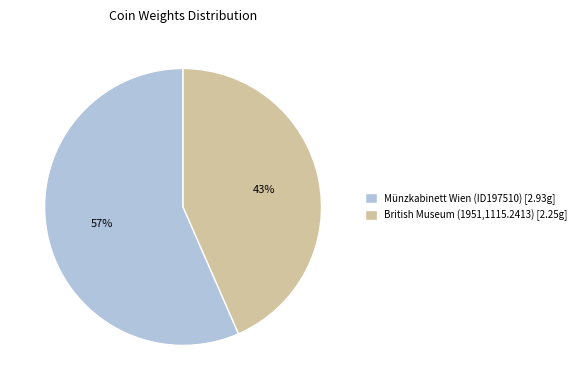

To the nearest percent, what is the combined percentage of Münzkabinett Wien (ID197510) [2.93g] and British Museum (1951,1115.2413) [2.25g]?

100%